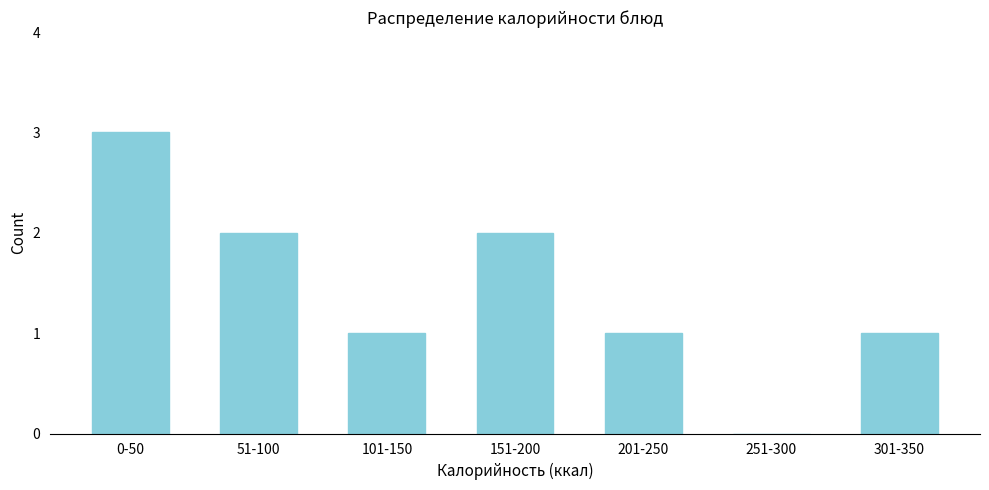

Reading left to right, transcribe all the data shown in this chart.

0-50=3	51-100=2	101-150=1	151-200=2	201-250=1	251-300=0	301-350=1